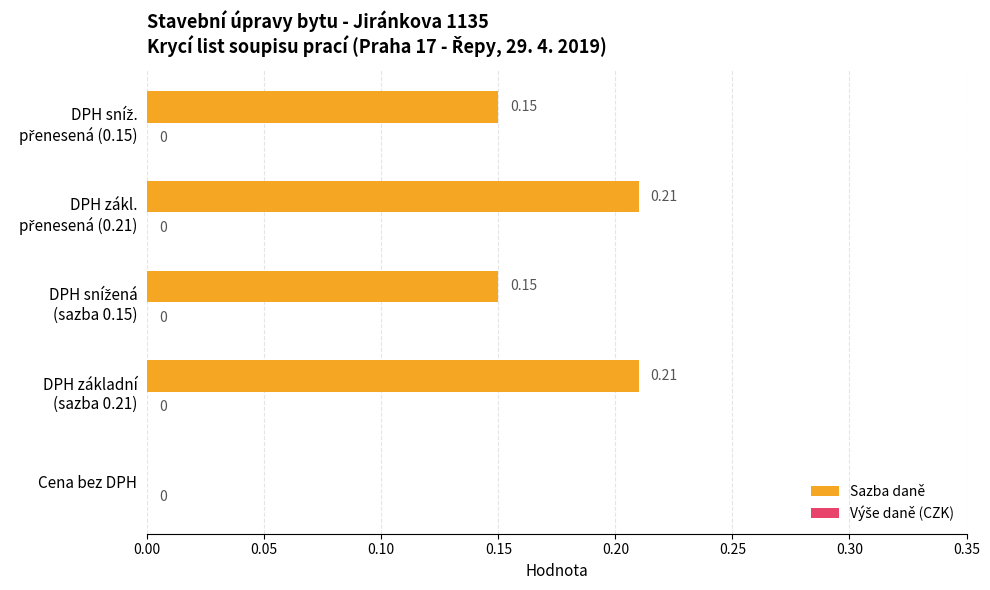

At which label is the value closest to 0?

Cena bez DPH